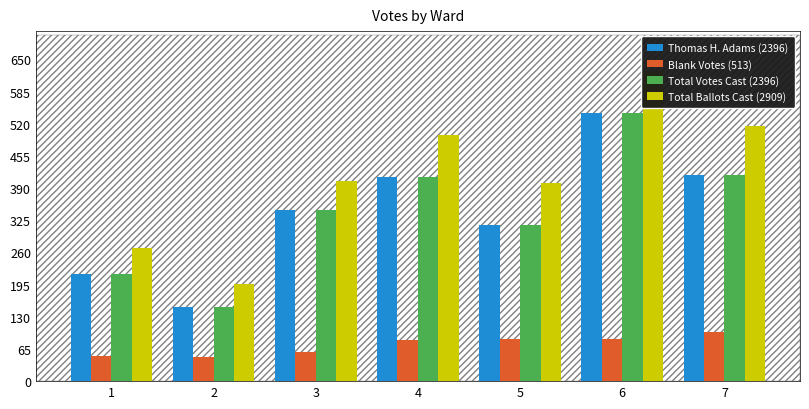

The Total Votes Cast series shows 345 at 3. True or false?

True